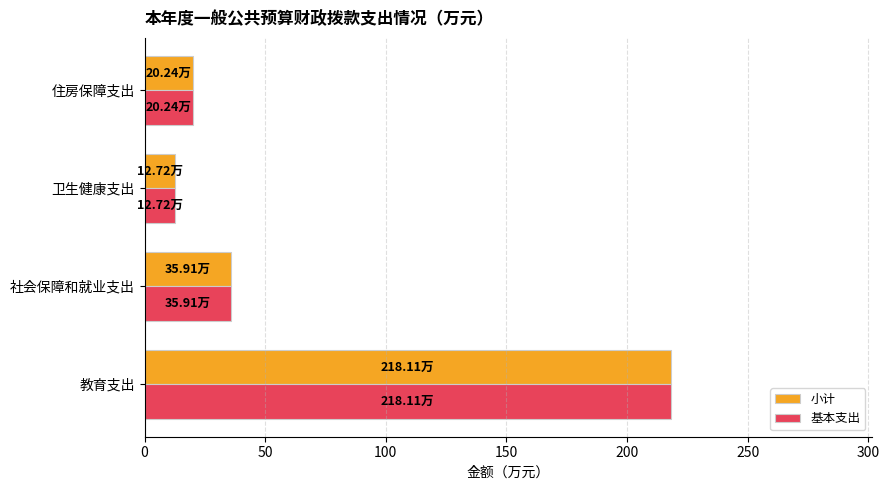

What is the difference between the second highest and minimum values in the 基本支出 series?

23.2